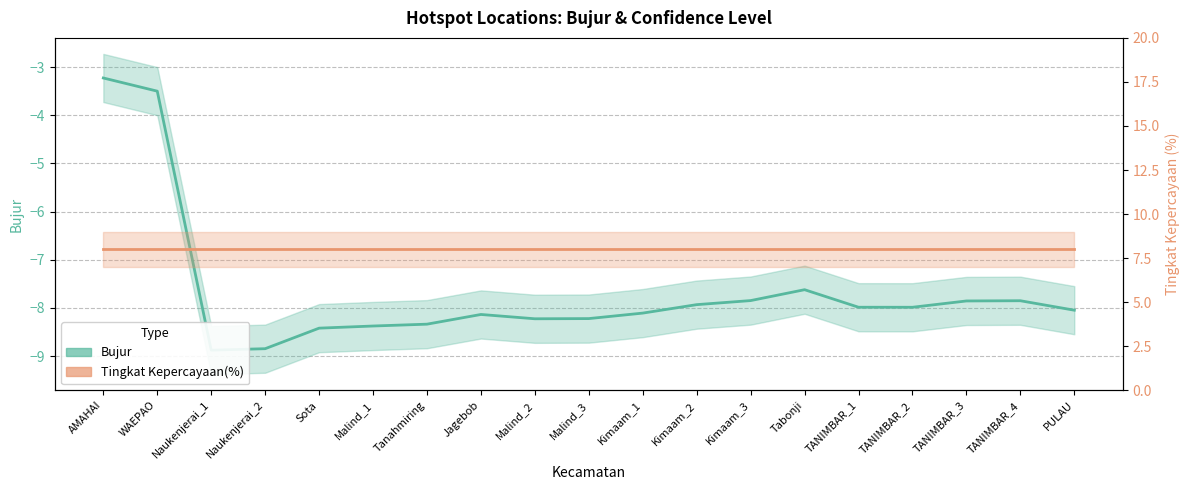

What is the total value across all series at Jagebob?

-0.1